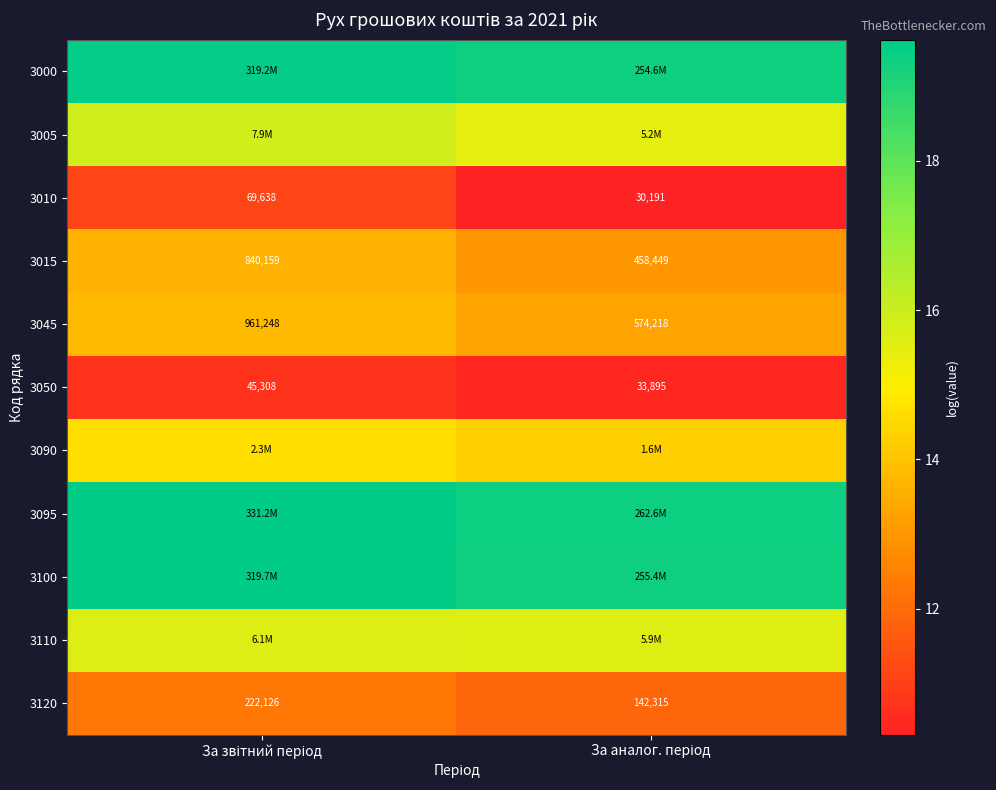

What is the difference between the highest and lowest values at За звітний період?

8.9